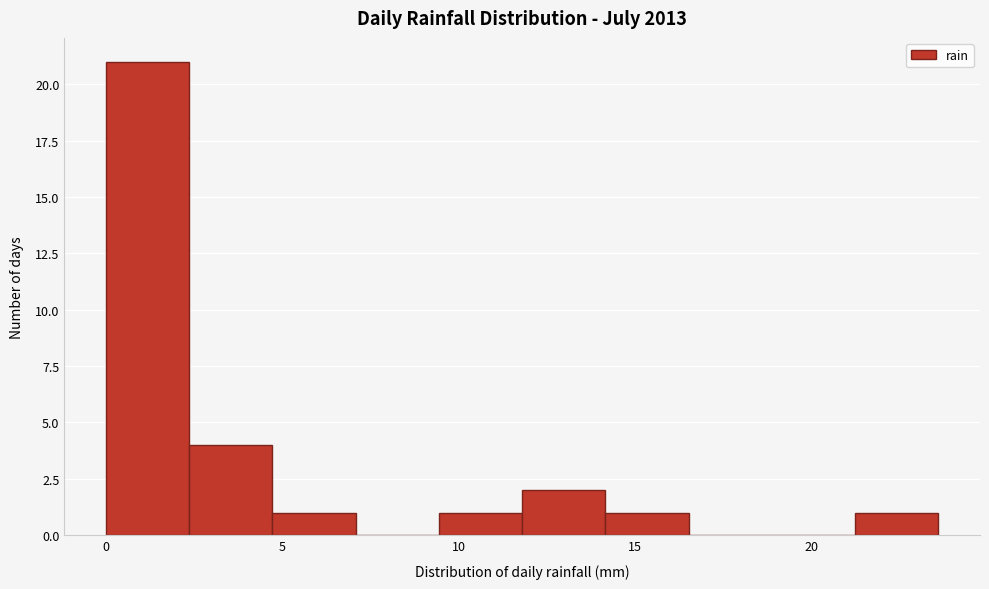

Reading left to right, transcribe this chart: for each bar, give the range it covers on the x-axis and its height. Neither the bar edges nor the heights are printed on the chart, so give them approximately, as read against the axes.

0.0 to 2.5: 21
2.5 to 4.5: 4
4.5 to 7.0: 1
7.0 to 9.5: 0
9.5 to 12.0: 1
12.0 to 14.0: 2
14.0 to 16.5: 1
16.5 to 19.0: 0
19.0 to 21.0: 0
21.0 to 23.5: 1